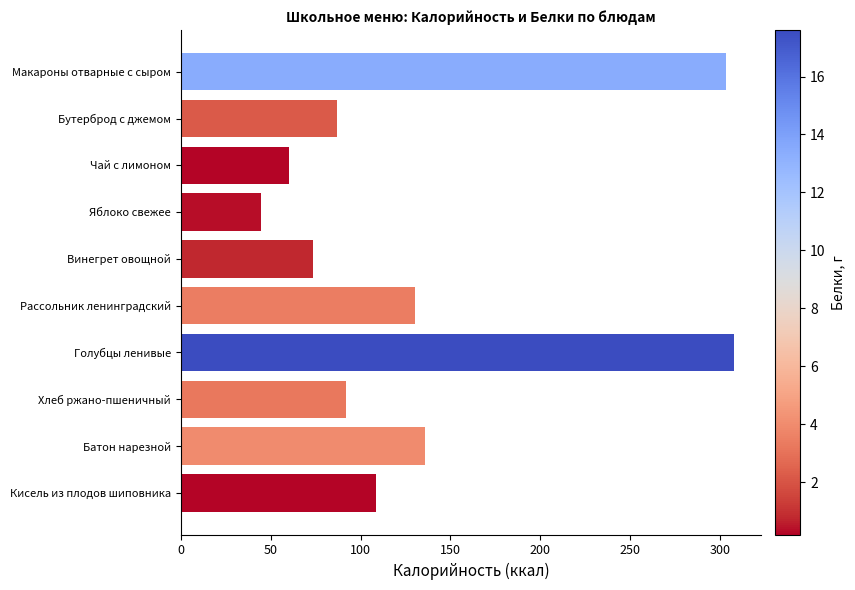

Is it true that the value at Чай с лимоном is 60.0?

True